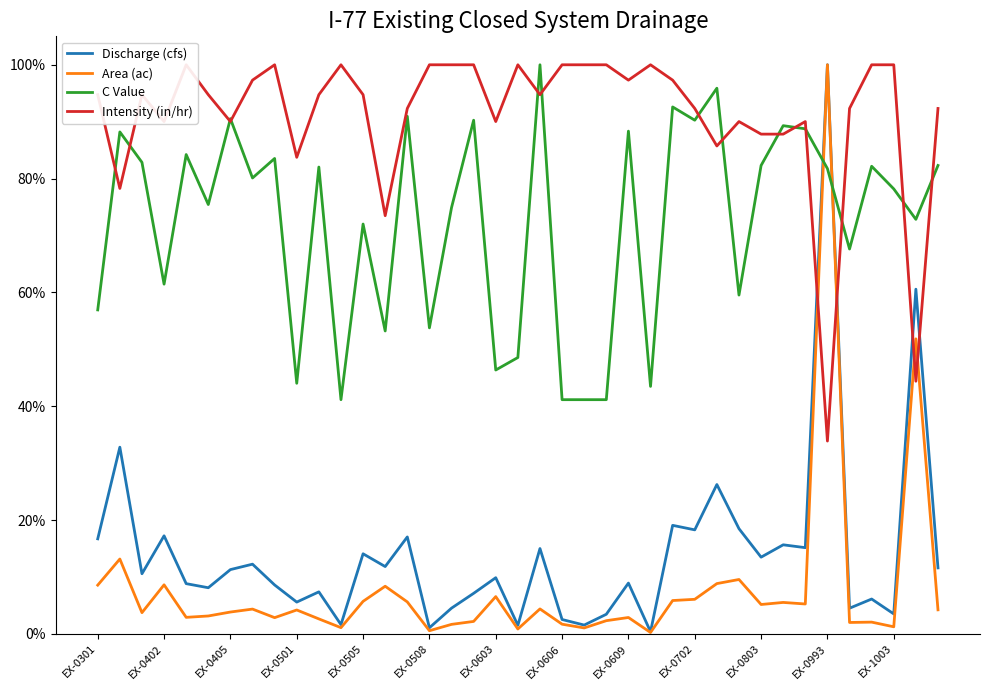

At 32, list the series in order from smallest to largest.

Area (ac), Discharge (cfs), C Value, Intensity (in/hr)